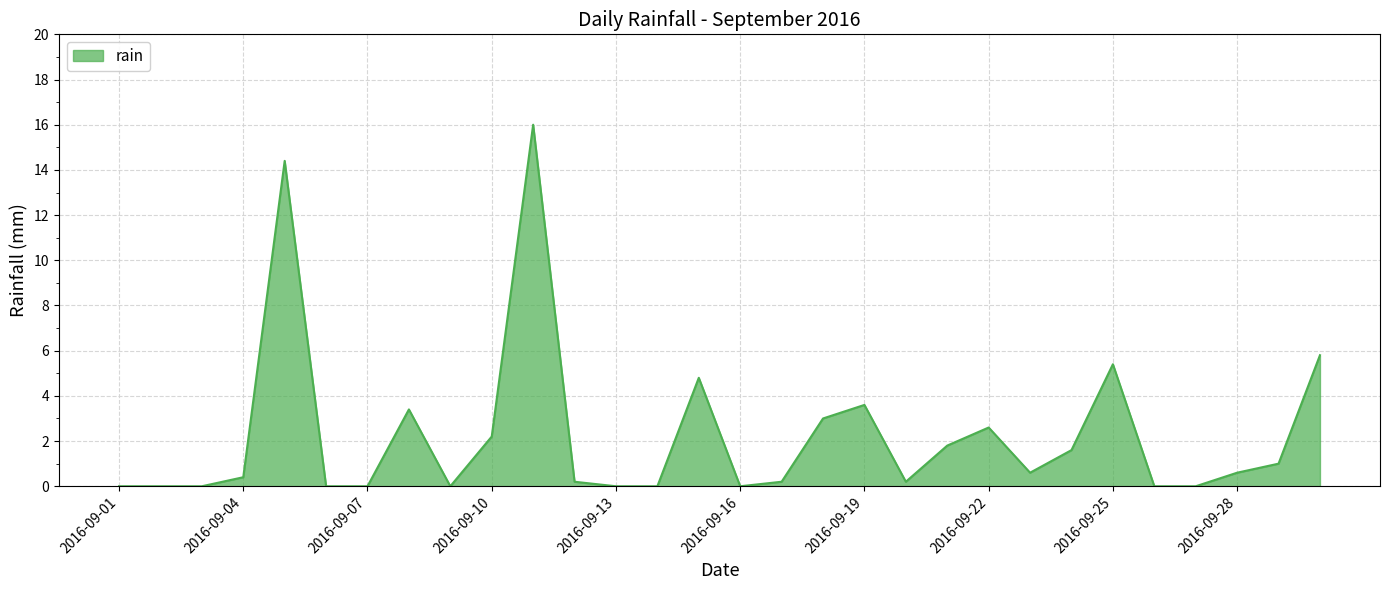

Does the chart display data point markers on the line(s)?

No